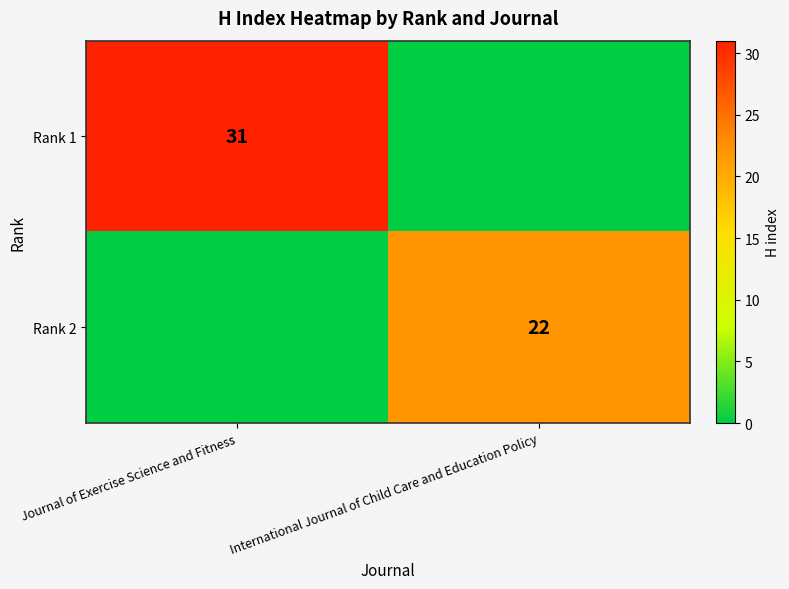

Is it true that Rank 1 equals 17 at Journal of Exercise Science and Fitness?

False